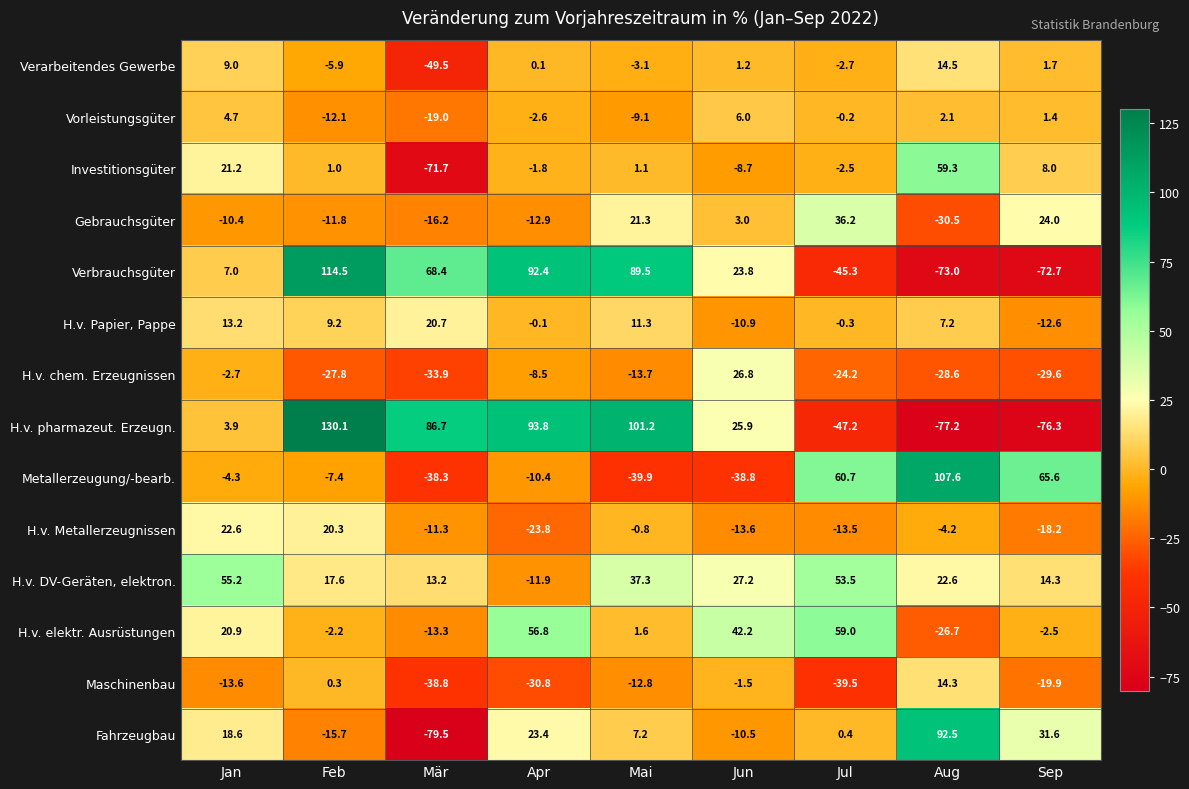

What is the difference between the highest and lowest values at Feb?

157.9